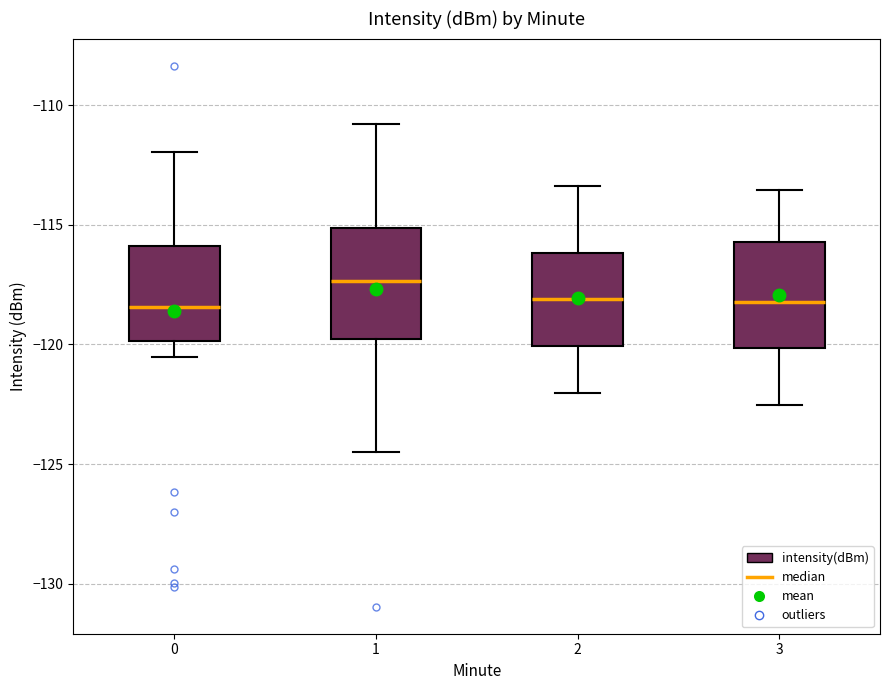

Reading left to right, transcribe this box plot: for each box, give where its median line is, the range the box spans, and where its two whiskers end, as read against the y-axis. The values are not printed on the chart, so give them approximately, as read against the axis.

0: median -118.5, box -120.0 to -116.0, whiskers -120.5 to -112.0
1: median -117.5, box -120.0 to -115.0, whiskers -124.5 to -111.0
2: median -118.0, box -120.0 to -116.0, whiskers -122.0 to -113.5
3: median -118.0, box -120.0 to -115.5, whiskers -122.5 to -113.5